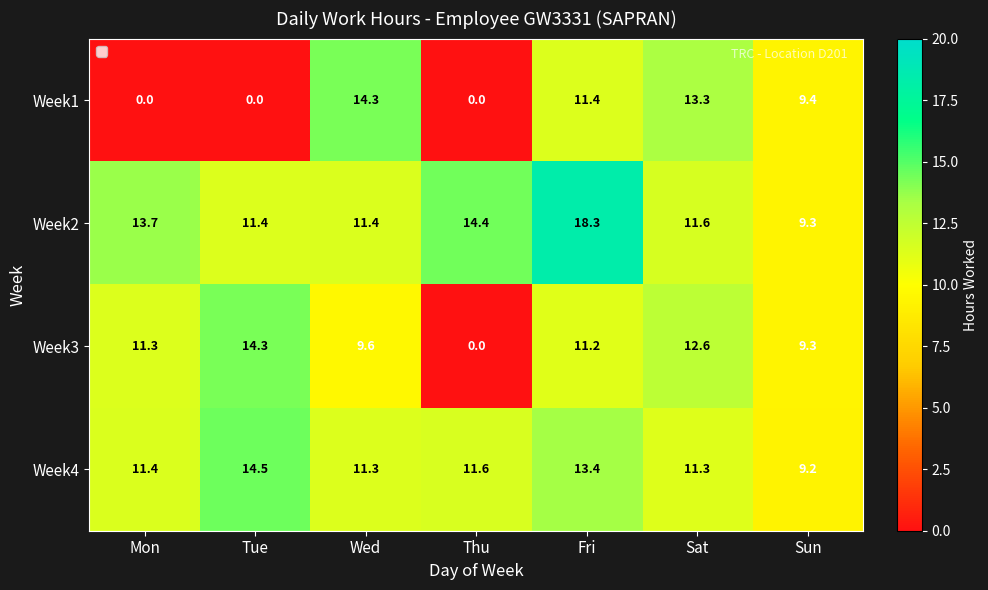

Which category has the highest value in the Week3 series?

Tue